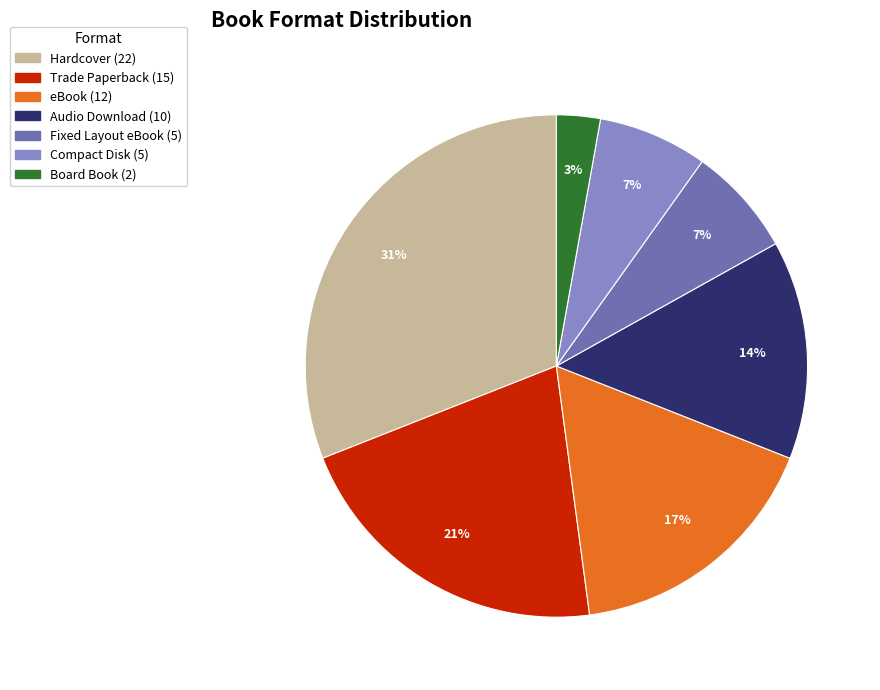

Is the sum of Board Book and Fixed Layout eBook greater than half?

No